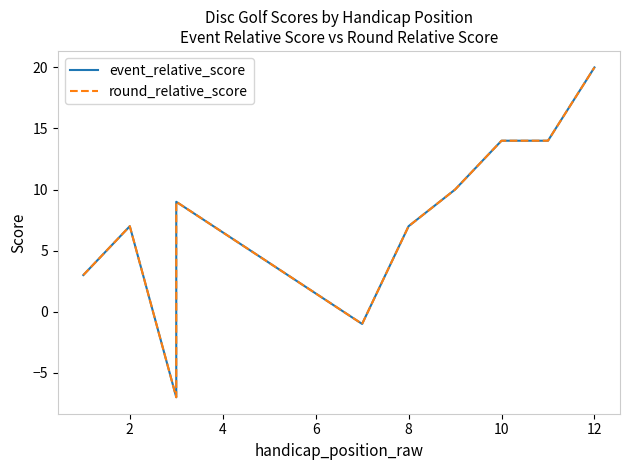

Where is the first local maximum for round_relative_score?

2